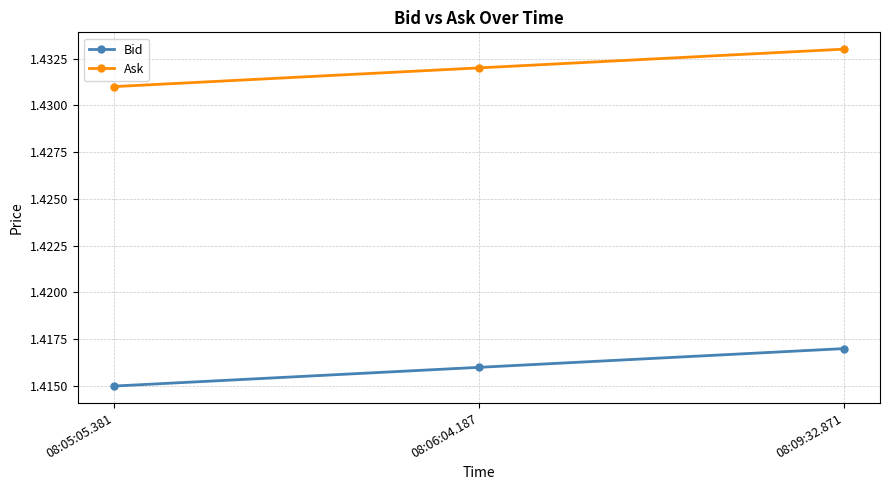

Count the number of data series in this chart.

2